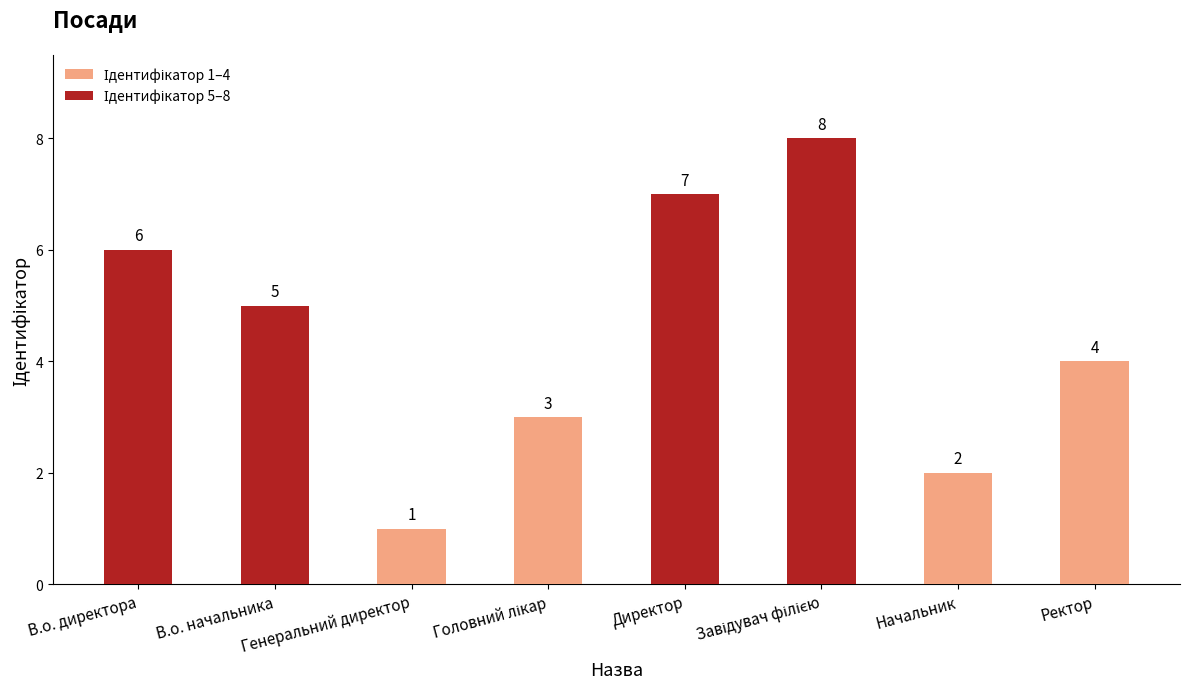

Which has a higher value, Генеральний директор or Ректор?

Ректор